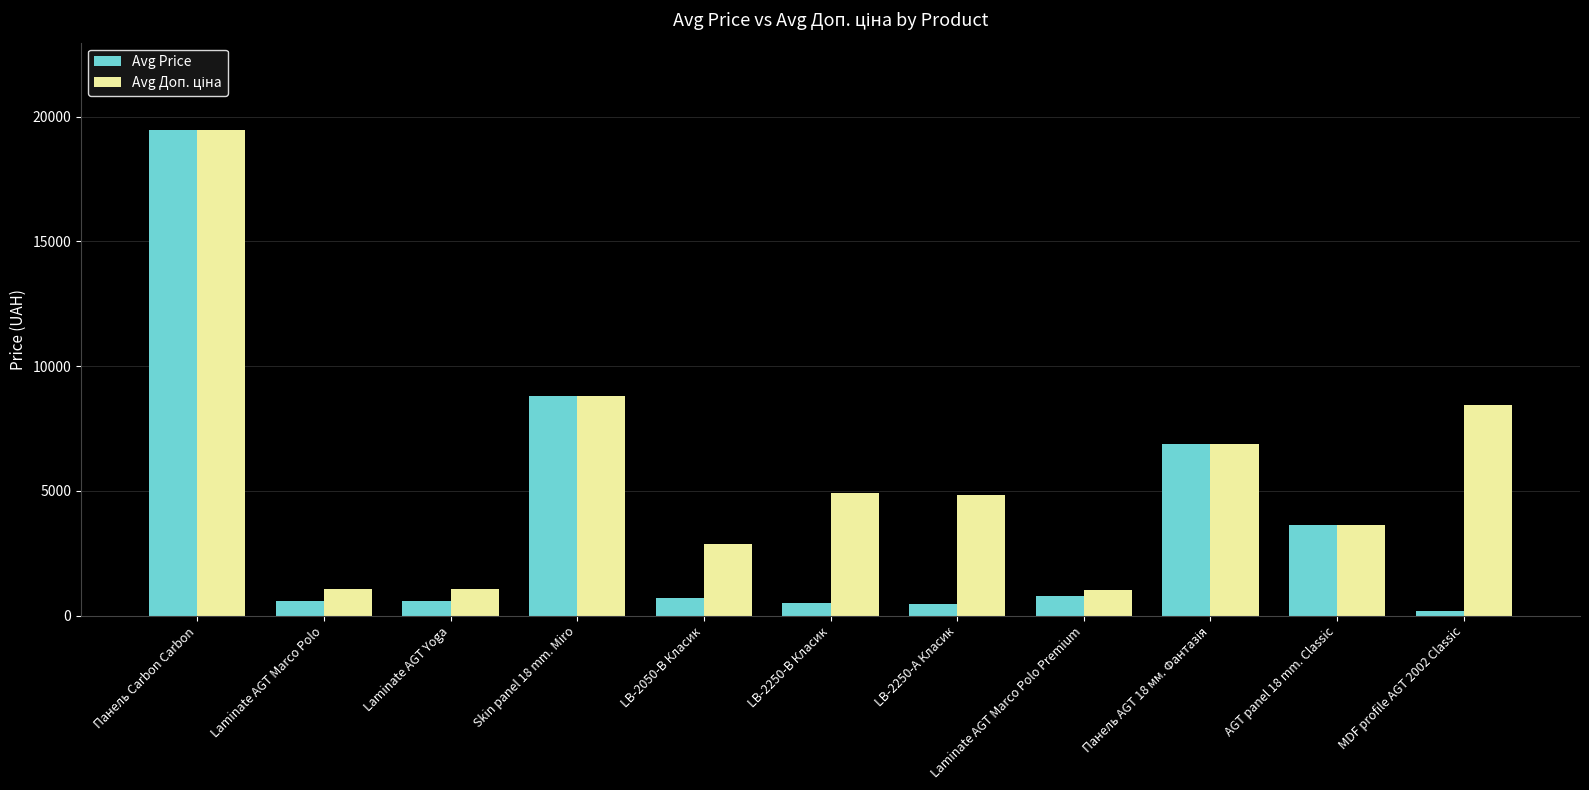

At which category is the sum across all series the highest?

Панель Carbon Carbon